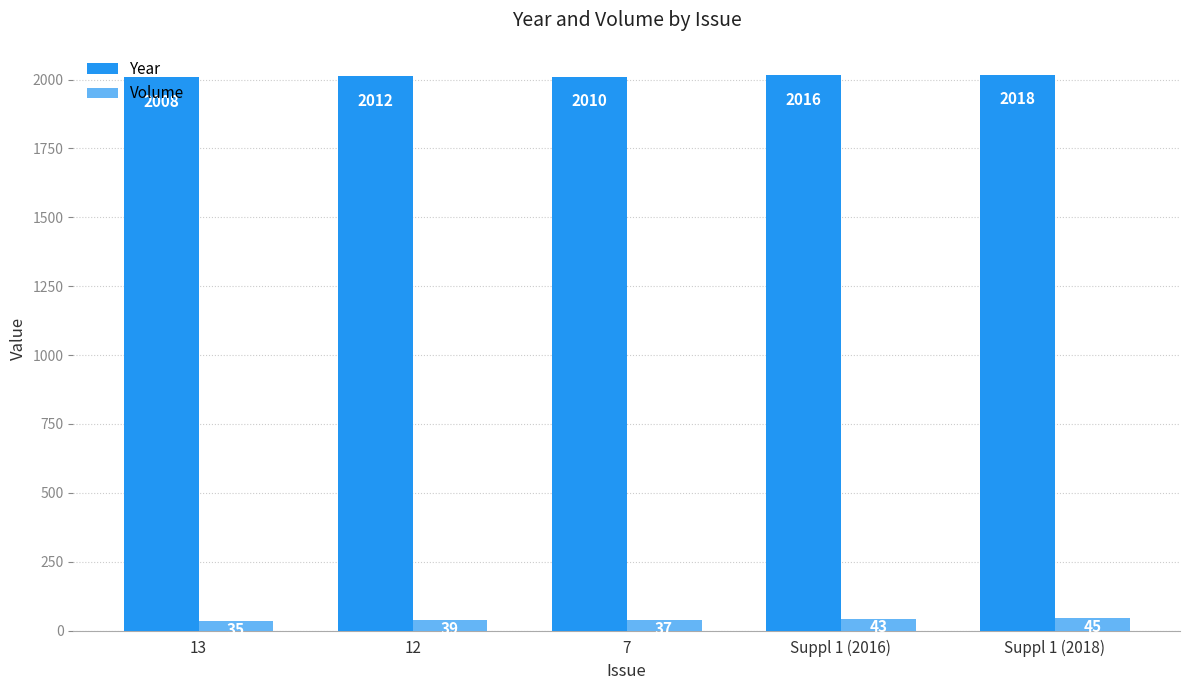

What is the sum of all Year values?

10064